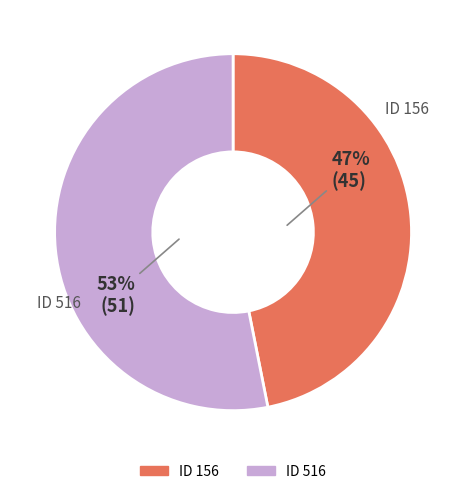

To the nearest percent, what is the difference between the largest and smallest slice percentages?

6%